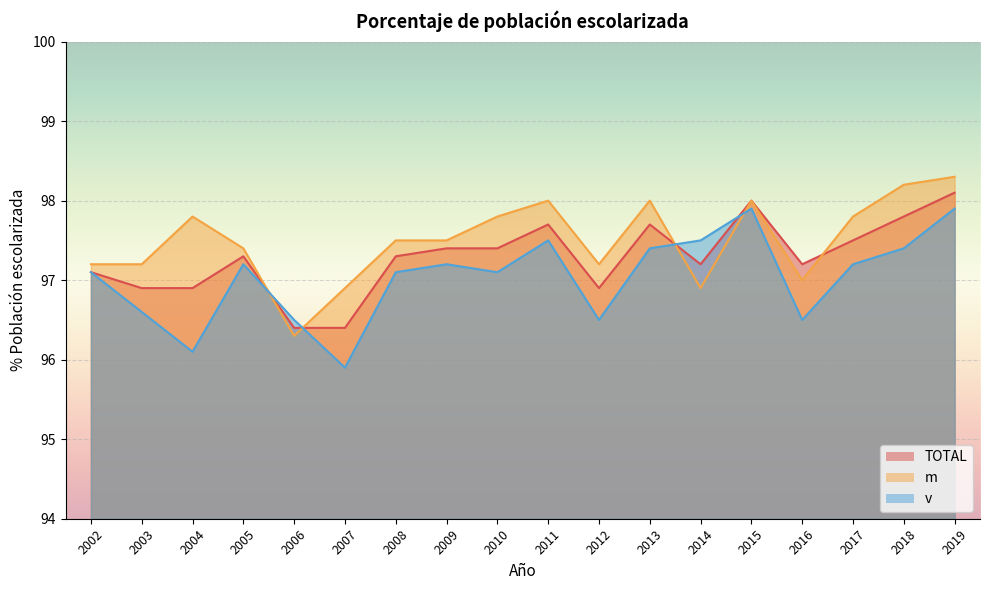

What is the sum of all v values?

1746.6